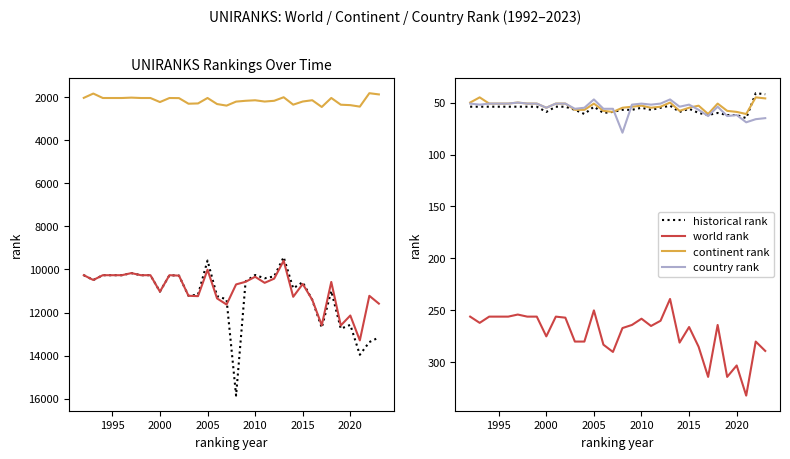

The world rank series shows 18439 at 2008. True or false?

False